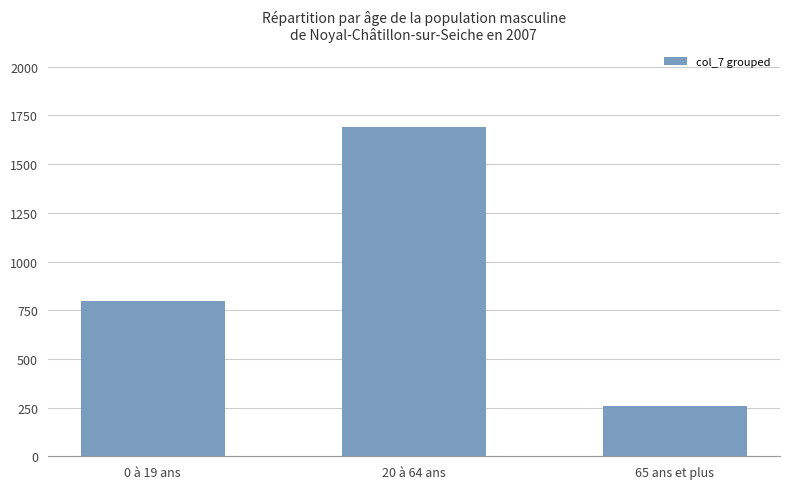

The chart shows a value of 1287 at 0 à 19 ans. True or false?

False